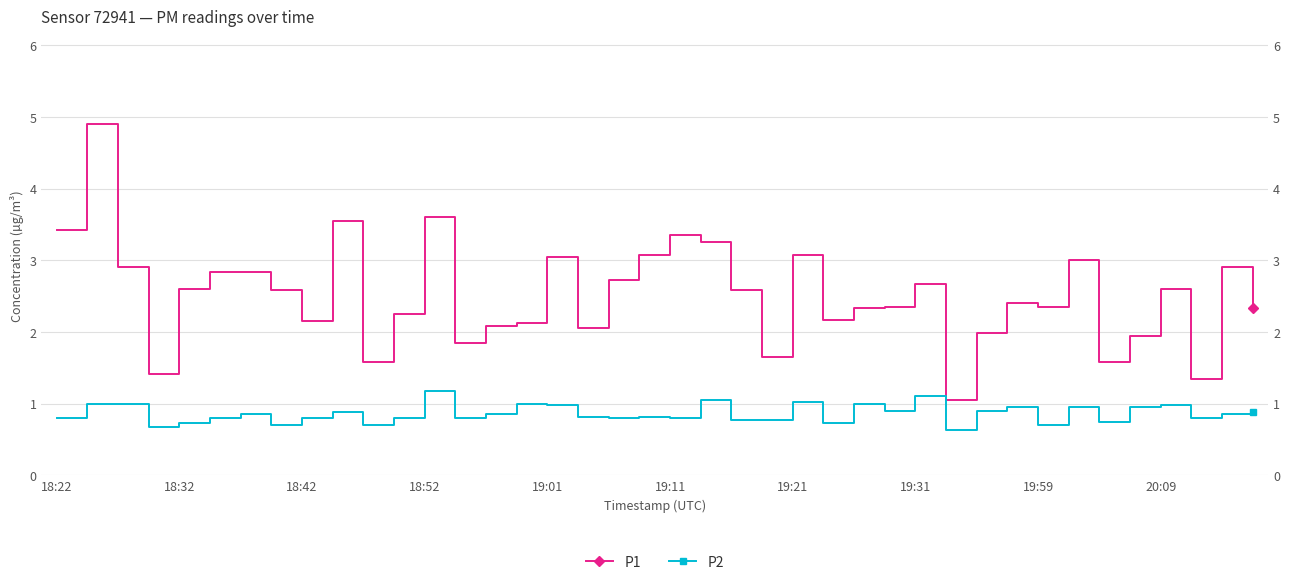

True or false: P1 has more than 2 points higher than both neighbors.

True